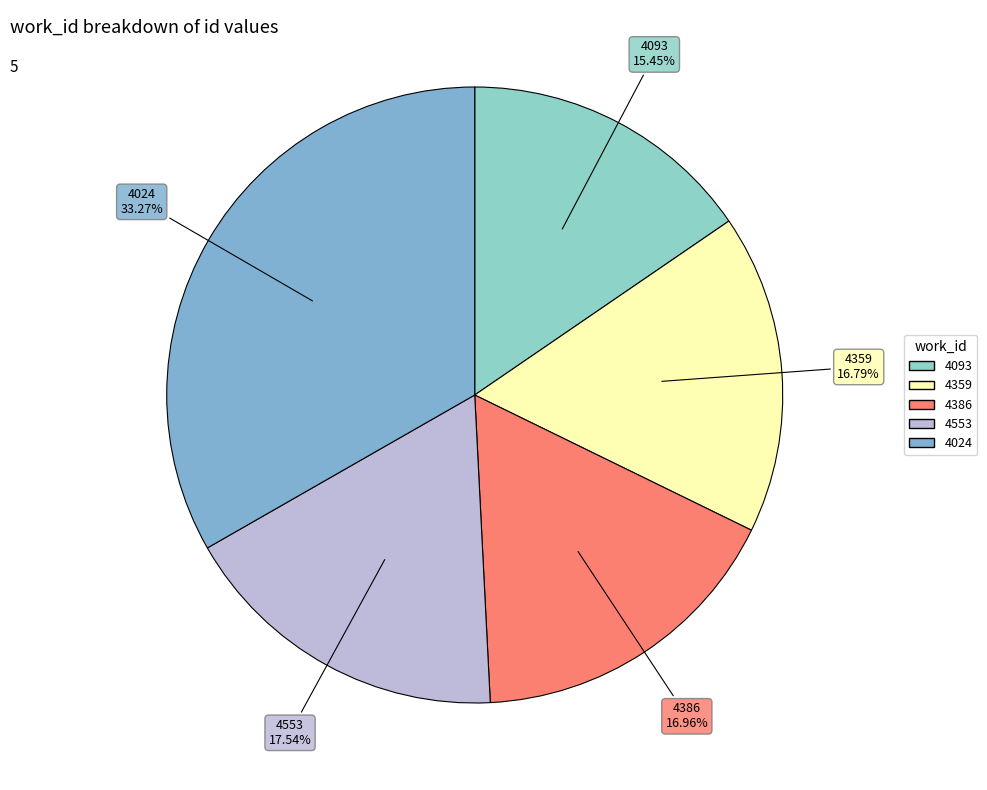

Is 4553 the majority of the pie?

No